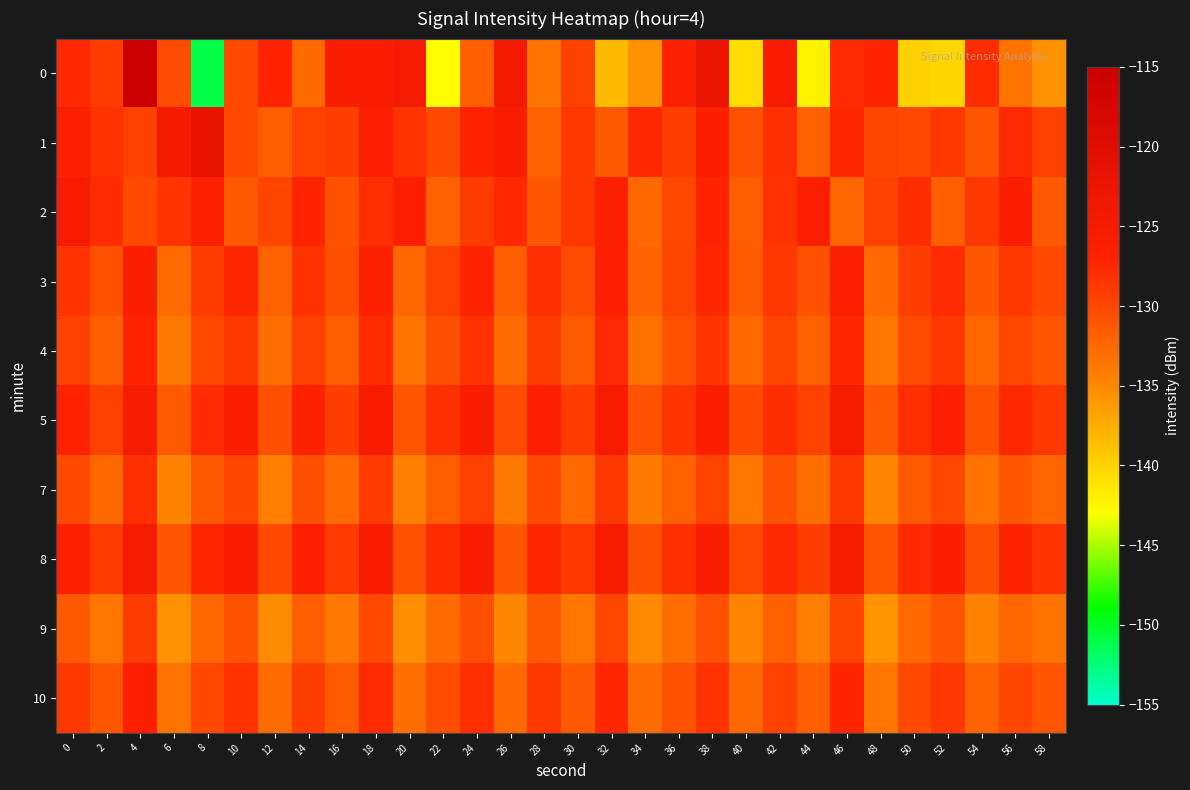

Reading left to right, list all the values displayed in this chart.

0: 0=-127.5	2=-129.2	4=-115.1	6=-130.4	8=-151.0	10=-130.2	12=-127.2	14=-132.5	16=-125.6	18=-125.9	20=-124.6	22=-143.0	24=-131.8	26=-124.4	28=-133.4	30=-129.5	32=-138.3	34=-135.7	36=-126.4	38=-122.4	40=-140.6	42=-125.3	44=-142.2	46=-127.7	48=-127.3	50=-140.0	52=-140.2	54=-127.9	56=-133.4	58=-135.6
1: 0=-126.6	2=-128.4	4=-129.4	6=-124.3	8=-121.7	10=-130.2	12=-131.6	14=-129.6	16=-129.2	18=-126.7	20=-128.5	22=-130.2	24=-127.1	26=-125.8	28=-132.0	30=-128.9	32=-131.4	34=-127.6	36=-129.3	38=-126.1	40=-130.8	42=-128.2	44=-131.9	46=-127.4	48=-129.7	50=-130.1	52=-128.6	54=-131.2	56=-127.8	58=-129.5
2: 0=-125.3	2=-127.8	4=-130.2	6=-128.5	8=-126.9	10=-131.4	12=-129.7	14=-127.3	16=-130.8	18=-128.1	20=-126.5	22=-132.0	24=-129.2	26=-127.6	28=-131.1	30=-128.8	32=-126.3	34=-132.5	36=-129.9	38=-127.1	40=-131.6	42=-128.4	44=-126.7	46=-132.2	48=-129.4	50=-127.9	52=-131.8	54=-128.6	56=-126.1	58=-131.3
3: 0=-128.4	2=-130.7	4=-126.2	6=-132.8	8=-129.1	10=-127.5	12=-131.9	14=-128.3	16=-130.6	18=-126.8	20=-132.3	22=-129.5	24=-127.2	26=-131.7	28=-128.0	30=-130.4	32=-126.6	34=-132.1	36=-129.8	38=-127.4	40=-131.5	42=-128.7	44=-130.9	46=-126.4	48=-132.6	50=-129.3	52=-127.7	54=-131.2	56=-128.9	58=-130.1
4: 0=-129.5	2=-131.8	4=-127.3	6=-133.9	8=-130.2	10=-128.6	12=-133.0	14=-129.4	16=-131.7	18=-127.9	20=-133.4	22=-130.6	24=-128.3	26=-132.8	28=-129.1	30=-131.5	32=-127.7	34=-133.2	36=-130.9	38=-128.5	40=-132.6	42=-129.8	44=-132.0	46=-127.5	48=-133.7	50=-130.4	52=-128.8	54=-132.3	56=-130.0	58=-131.2
5: 0=-127.1	2=-129.4	4=-124.9	6=-131.5	8=-127.8	10=-126.2	12=-130.6	14=-127.0	16=-129.3	18=-125.5	20=-131.0	22=-128.2	24=-125.9	26=-130.4	28=-126.7	30=-129.1	32=-125.3	34=-130.8	36=-128.5	38=-126.1	40=-130.2	42=-127.9	44=-129.6	46=-125.1	48=-131.3	50=-128.0	52=-126.4	54=-130.9	56=-127.6	58=-128.8
7: 0=-130.2	2=-132.5	4=-128.0	6=-134.6	8=-131.3	10=-129.7	12=-134.1	14=-130.5	16=-132.8	18=-129.0	20=-134.3	22=-131.7	24=-129.4	26=-133.9	28=-130.2	30=-132.6	32=-128.8	34=-134.0	36=-132.0	38=-129.6	40=-133.7	42=-130.9	44=-133.1	46=-128.6	48=-134.8	50=-131.5	52=-129.9	54=-133.4	56=-131.1	58=-132.3
8: 0=-126.8	2=-129.1	4=-124.6	6=-131.2	8=-127.5	10=-125.9	12=-130.3	14=-126.7	16=-129.0	18=-125.2	20=-130.7	22=-127.9	24=-125.6	26=-131.1	28=-127.4	30=-128.8	32=-125.0	34=-130.5	36=-128.2	38=-125.8	40=-129.9	42=-127.6	44=-129.3	46=-124.8	48=-131.0	50=-127.7	52=-126.1	54=-130.6	56=-127.3	58=-128.5
9: 0=-131.3	2=-133.6	4=-129.1	6=-135.7	8=-132.4	10=-130.8	12=-135.2	14=-131.6	16=-133.9	18=-130.1	20=-135.4	22=-132.8	24=-130.5	26=-135.0	28=-131.3	30=-133.7	32=-129.9	34=-135.1	36=-133.1	38=-130.7	40=-134.8	42=-132.0	44=-134.2	46=-129.7	48=-135.9	50=-132.6	52=-131.0	54=-134.5	56=-132.2	58=-133.4
10: 0=-128.9	2=-131.2	4=-126.7	6=-133.3	8=-130.0	10=-128.4	12=-132.8	14=-129.2	16=-131.5	18=-127.7	20=-133.0	22=-130.4	24=-128.1	26=-132.6	28=-128.9	30=-131.3	32=-127.5	34=-132.7	36=-130.8	38=-128.3	40=-132.4	42=-129.6	44=-131.8	46=-127.3	48=-133.5	50=-130.2	52=-128.6	54=-132.1	56=-129.8	58=-131.0